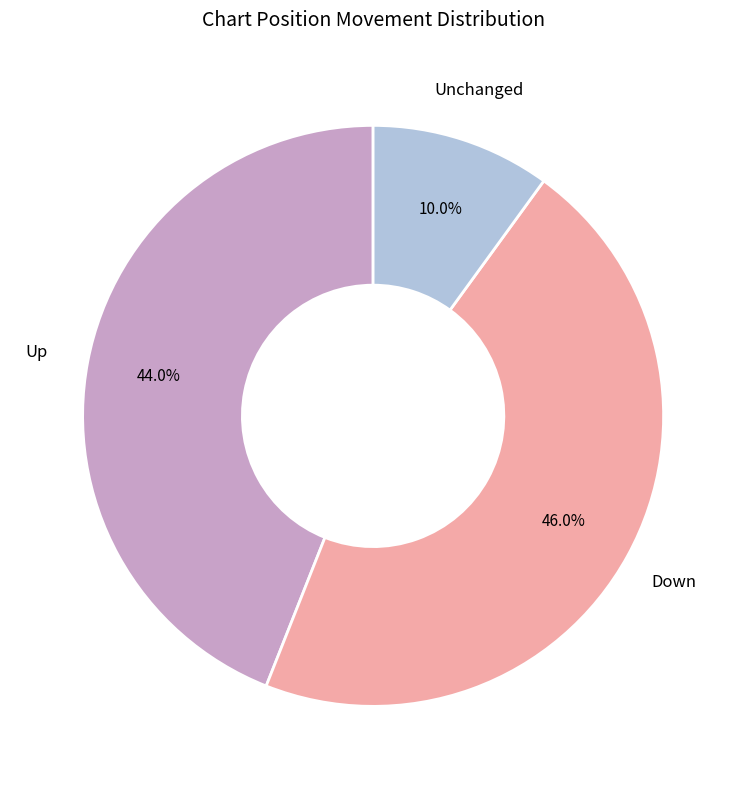

Does any single category account for the majority?

No